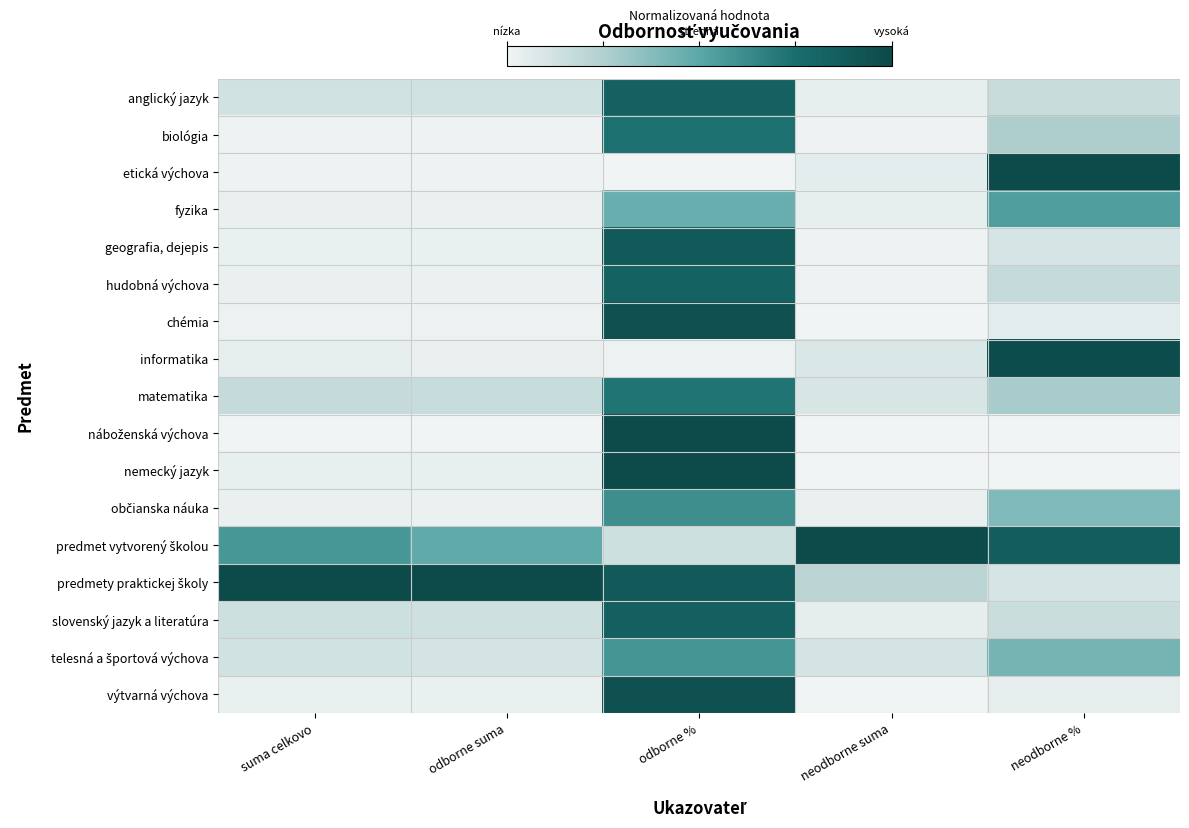

Which category has the lowest value across all series?

odborne %